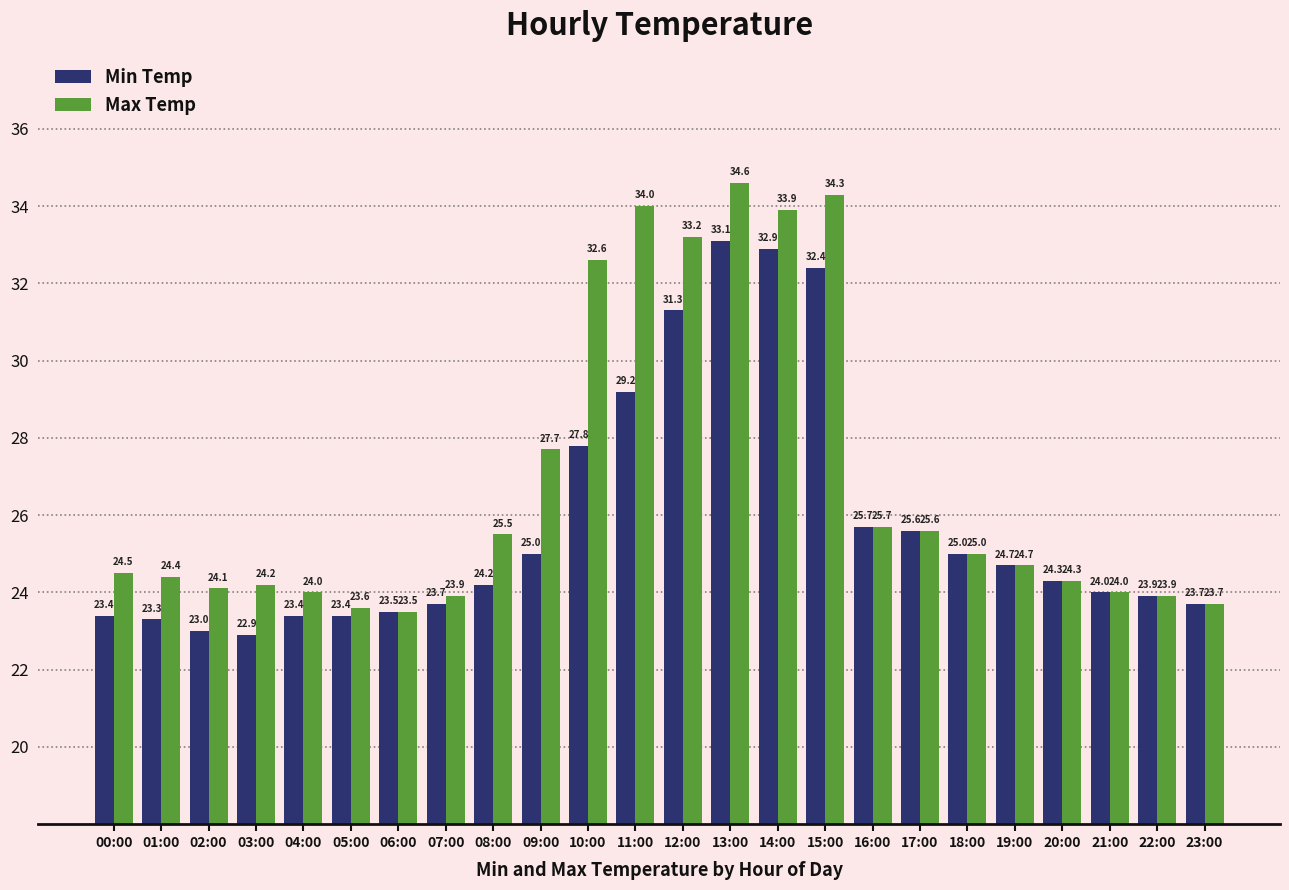

Is it true that Min Temp equals 25.6 at 17:00?

True